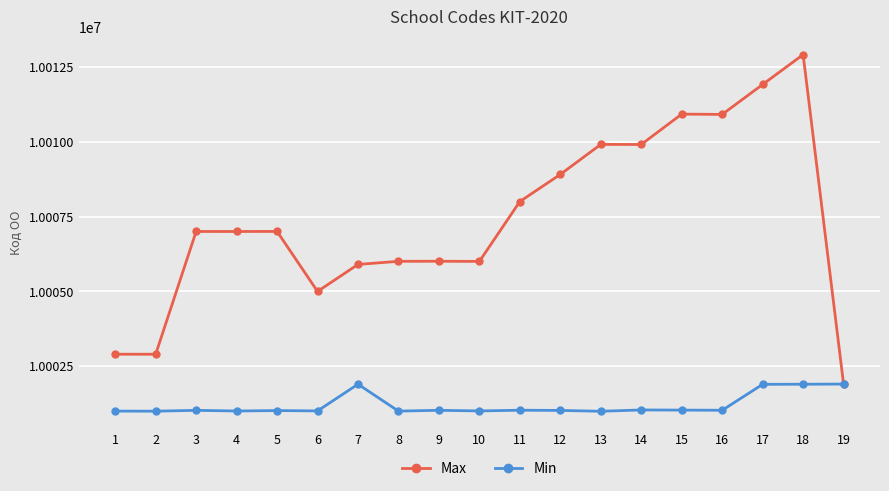

Which series has the widest spread of values?

Max